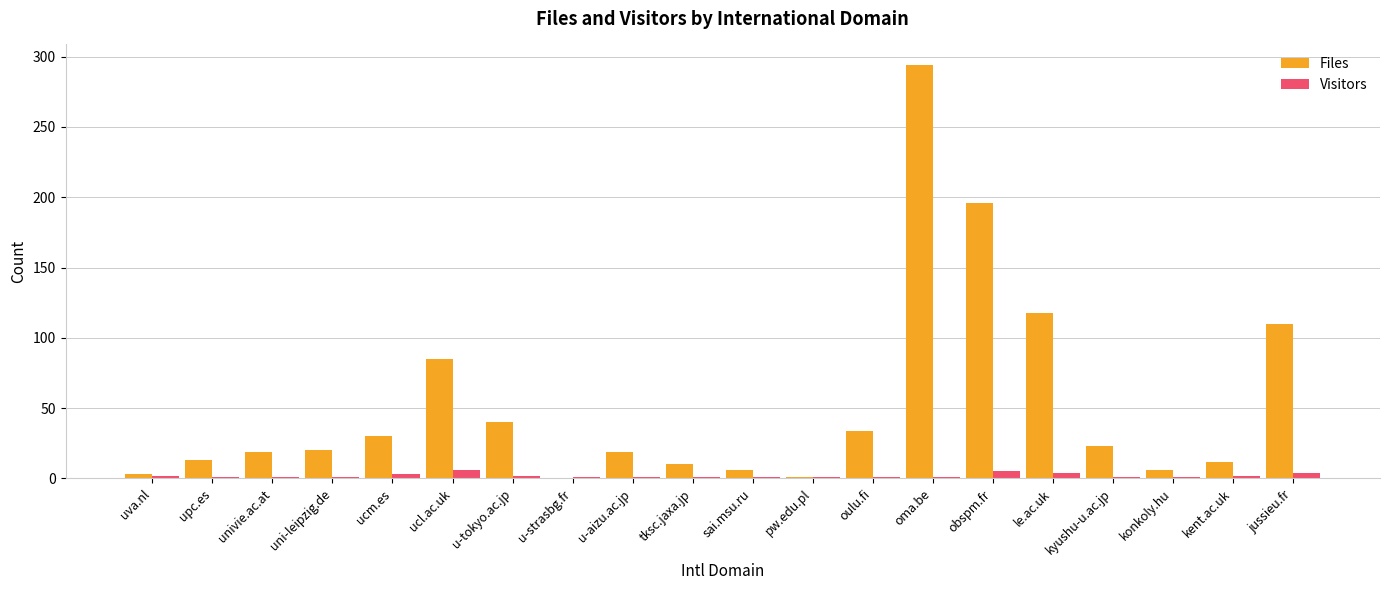

At which label does Files reach its peak?

oma.be